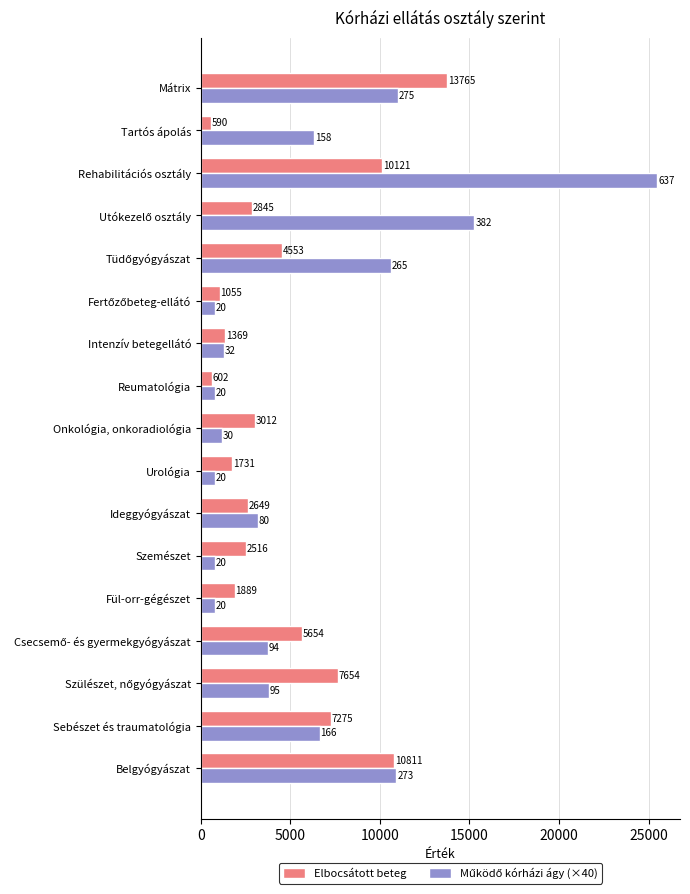

Count the number of categories in the chart.

17